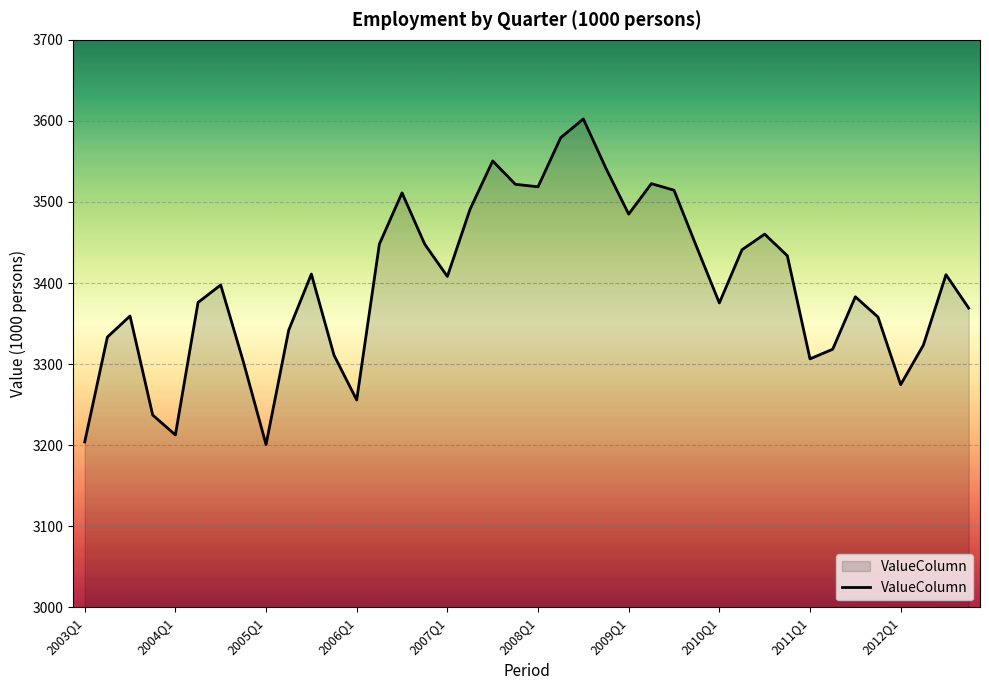

How many lines are shown in the chart?

1